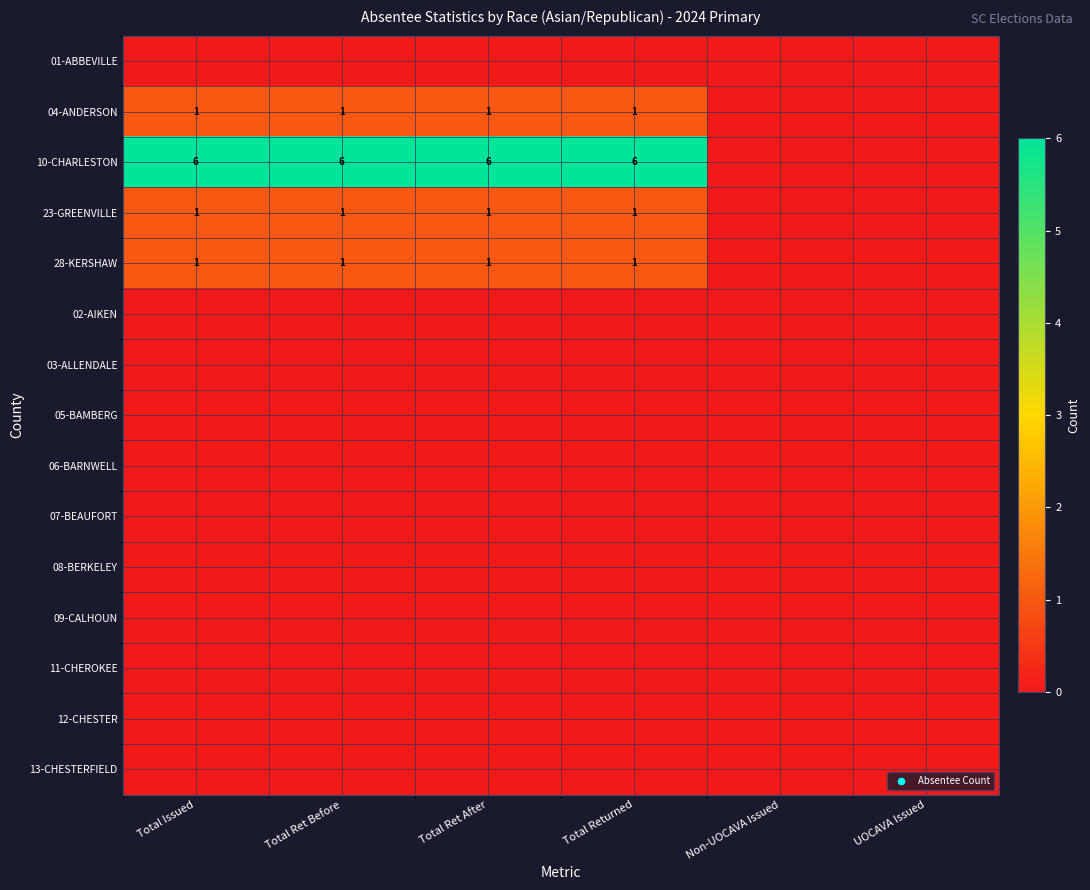

At Total Ret Before, list the series in order from smallest to largest.

01-ABBEVILLE, 02-AIKEN, 03-ALLENDALE, 05-BAMBERG, 06-BARNWELL, 07-BEAUFORT, 08-BERKELEY, 09-CALHOUN, 11-CHEROKEE, 12-CHESTER, 13-CHESTERFIELD, 04-ANDERSON, 23-GREENVILLE, 28-KERSHAW, 10-CHARLESTON